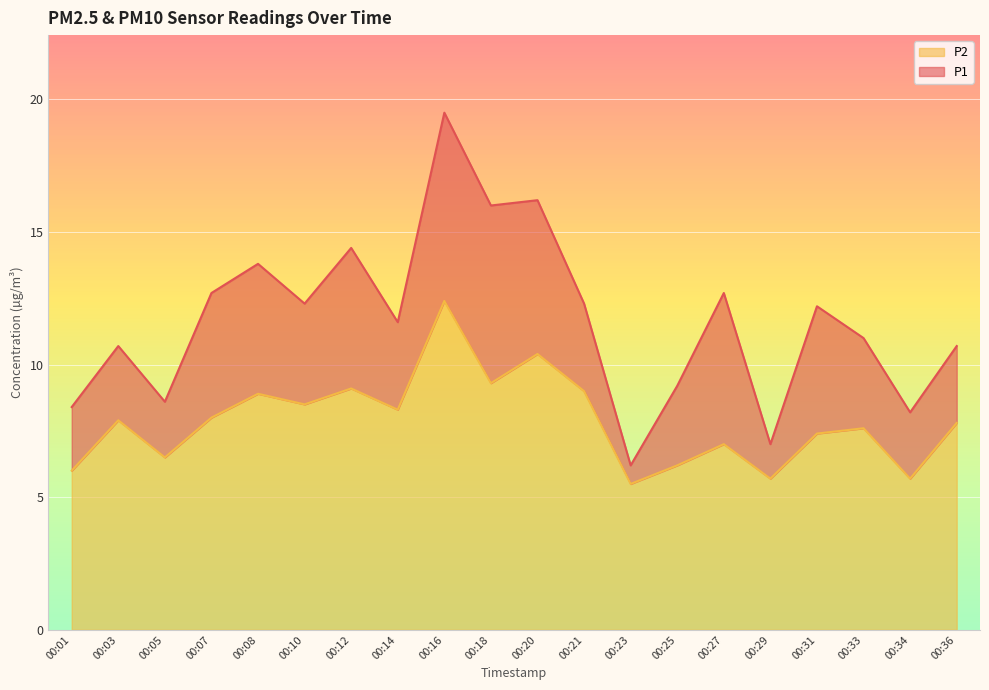

What is the difference between the second highest and second lowest values in the P1 series?

9.2